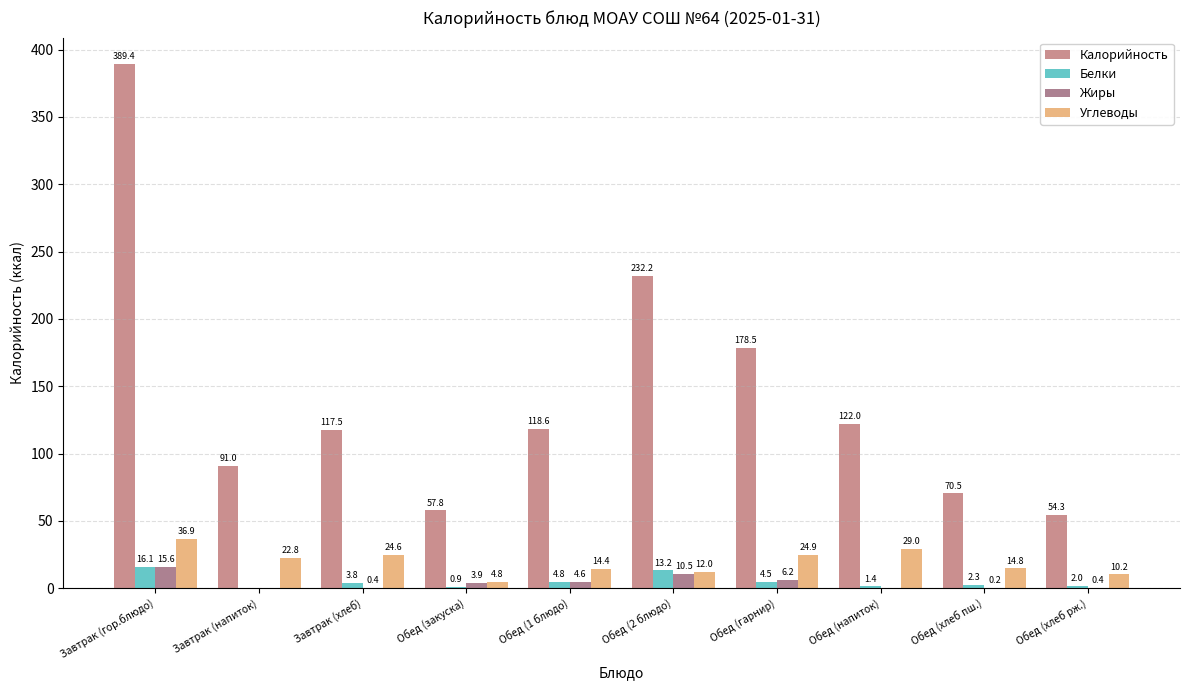

Reading left to right, transcribe all the data shown in this chart.

Калорийность: 389.4	91.0	117.5	57.8	118.6	232.2	178.5	122.0	70.5	54.3
Белки: 16.1	0.0	3.8	0.9	4.8	13.2	4.5	1.4	2.3	2.0
Жиры: 15.6	0.0	0.4	3.9	4.6	10.5	6.2	0.0	0.2	0.4
Углеводы: 36.9	22.8	24.6	4.8	14.4	12.0	24.9	29.0	14.8	10.2